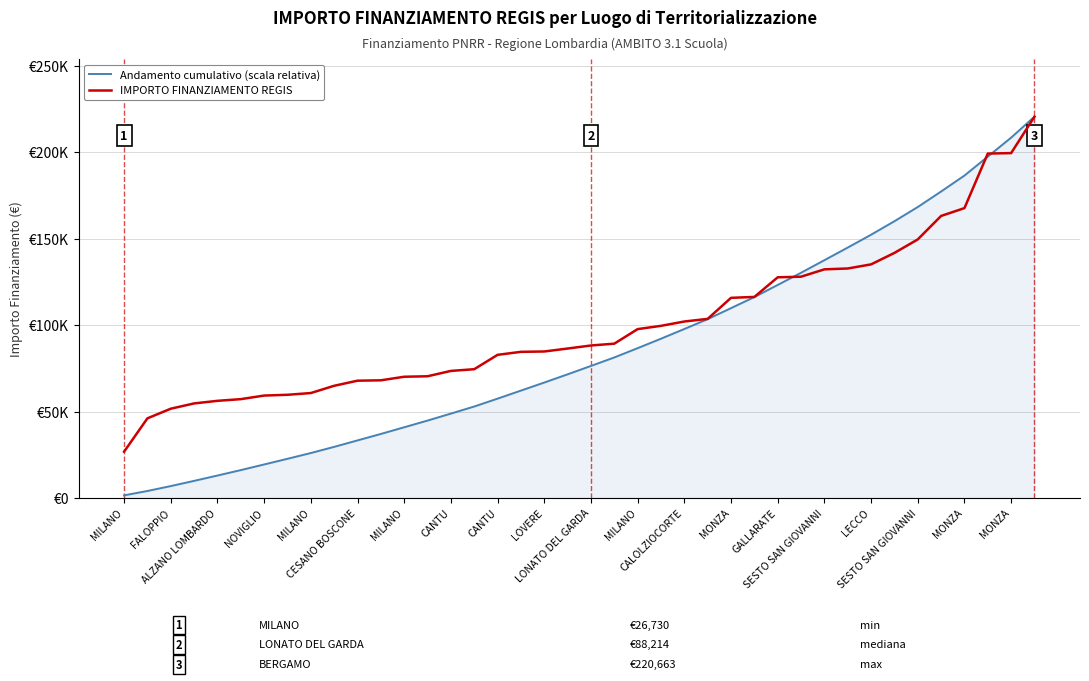

List the series in order of their peak value, highest first.

Andamento cumulativo (scala relativa), IMPORTO FINANZIAMENTO REGIS